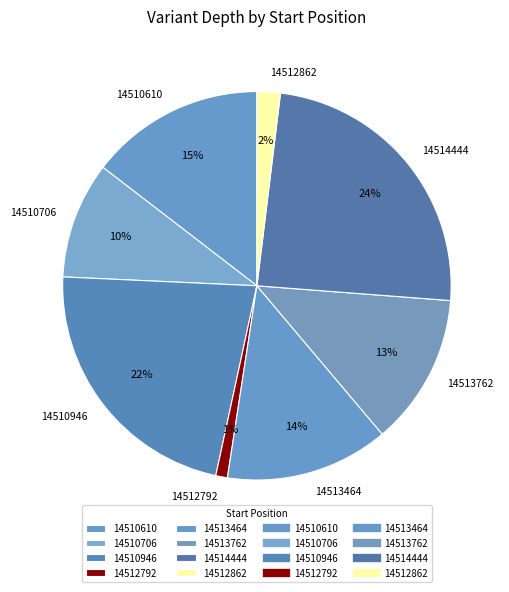

The 14512862 slice represents 2% of the pie. True or false?

True